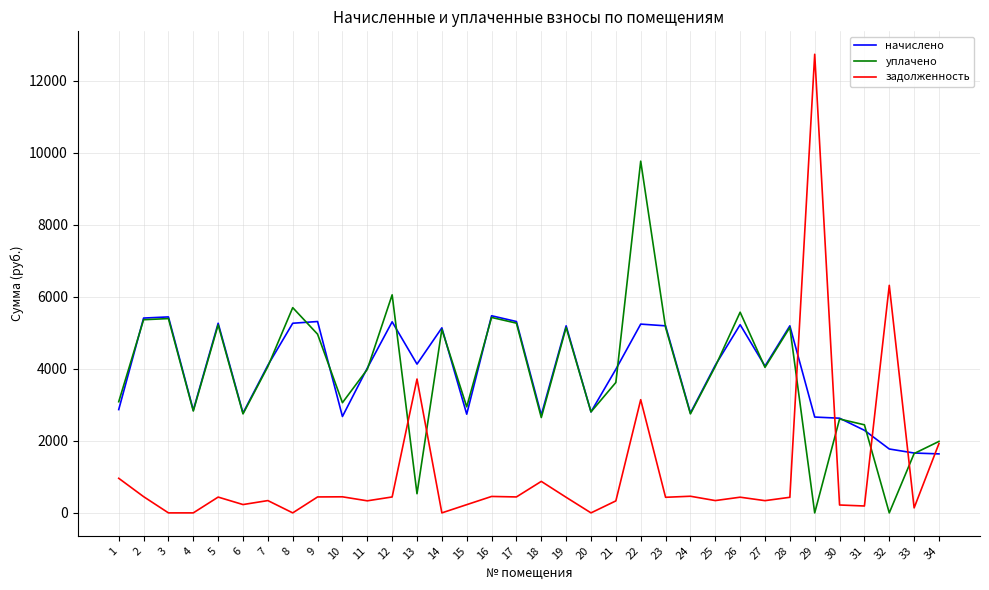

The уплачено series shows 4018.2 at 10. True or false?

False